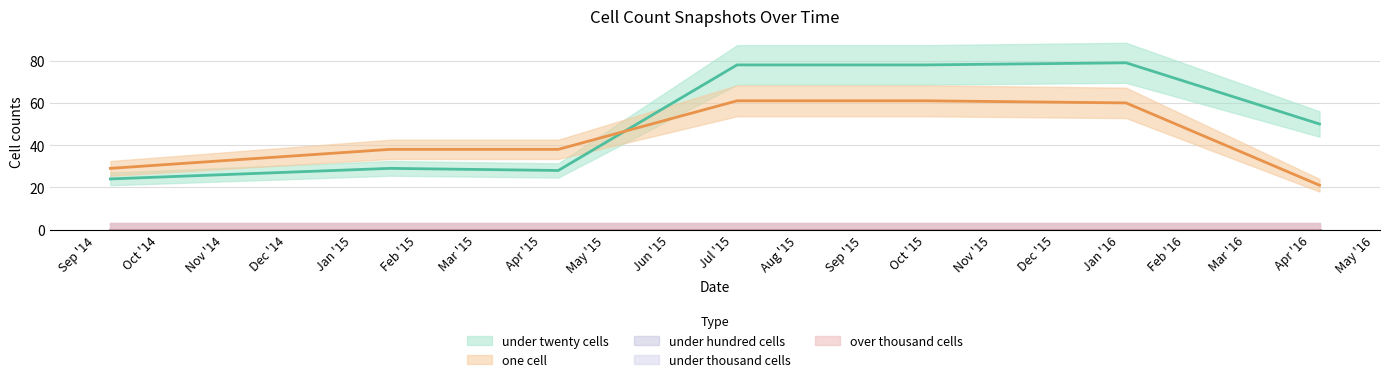

How many interior local valleys does the under_twenty_cells series have?

1